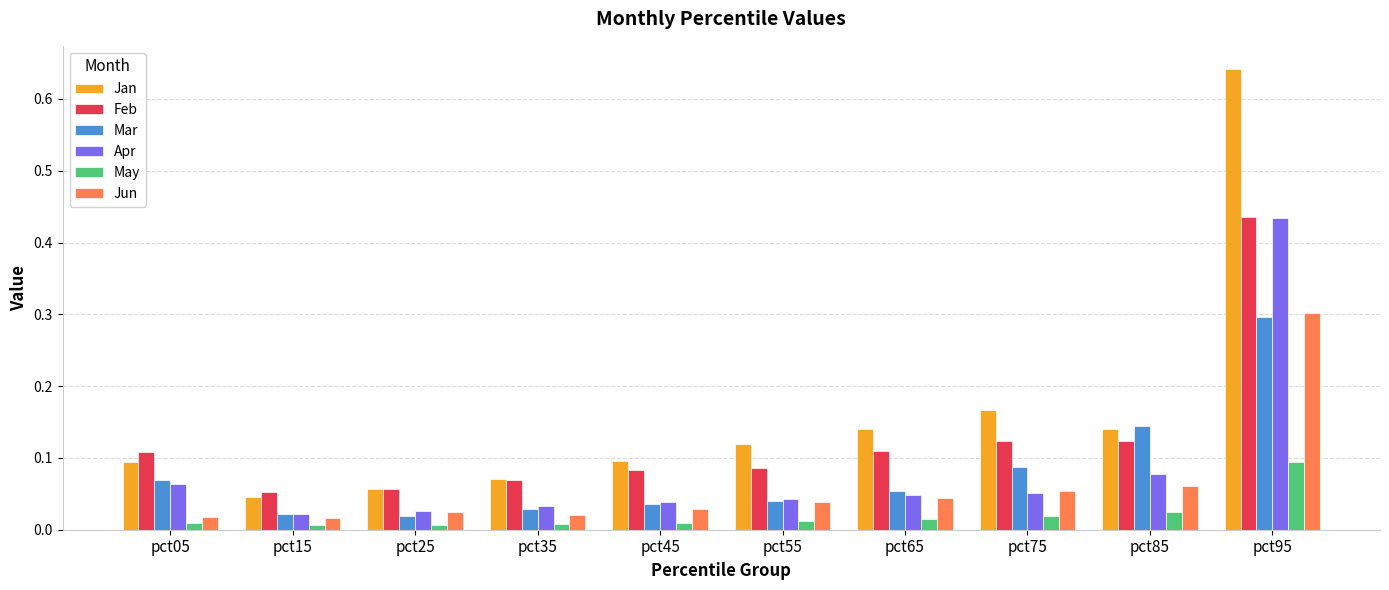

At which category is the sum across all series the highest?

pct95